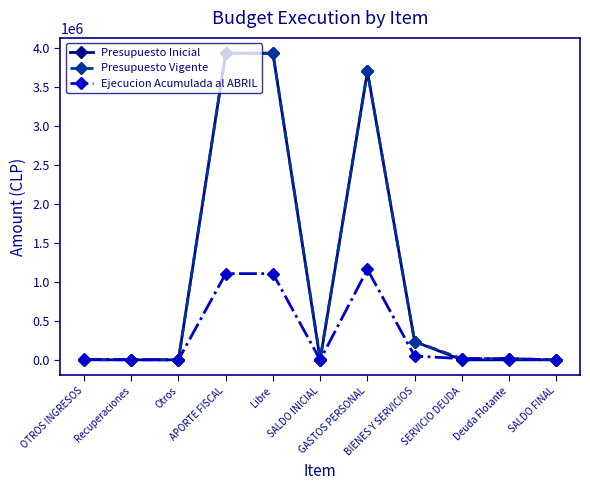

At which category does Ejecucion Acumulada al ABRIL reach its first local valley?

Otros